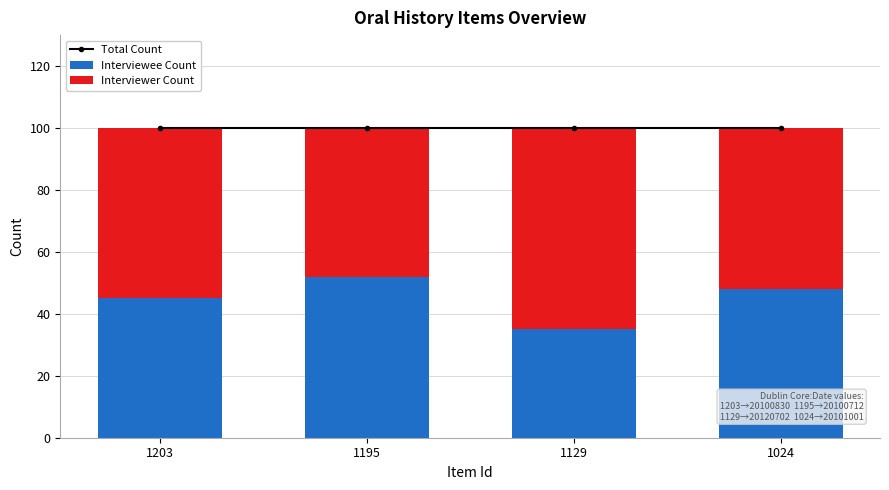

Reading right to left, list all the values displayed in this chart.

Total Count: 1024=100	1129=100	1195=100	1203=100
Interviewee Count: 1024=48	1129=35	1195=52	1203=45
Interviewer Count: 1024=52	1129=65	1195=48	1203=55